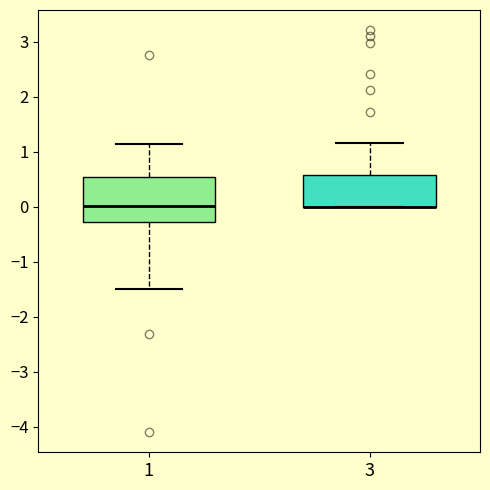

Where does the upper whisker of the box at x = 1 end on the y-axis? The values are not printed on the chart, so give them approximately, as read against the axis.

1.1